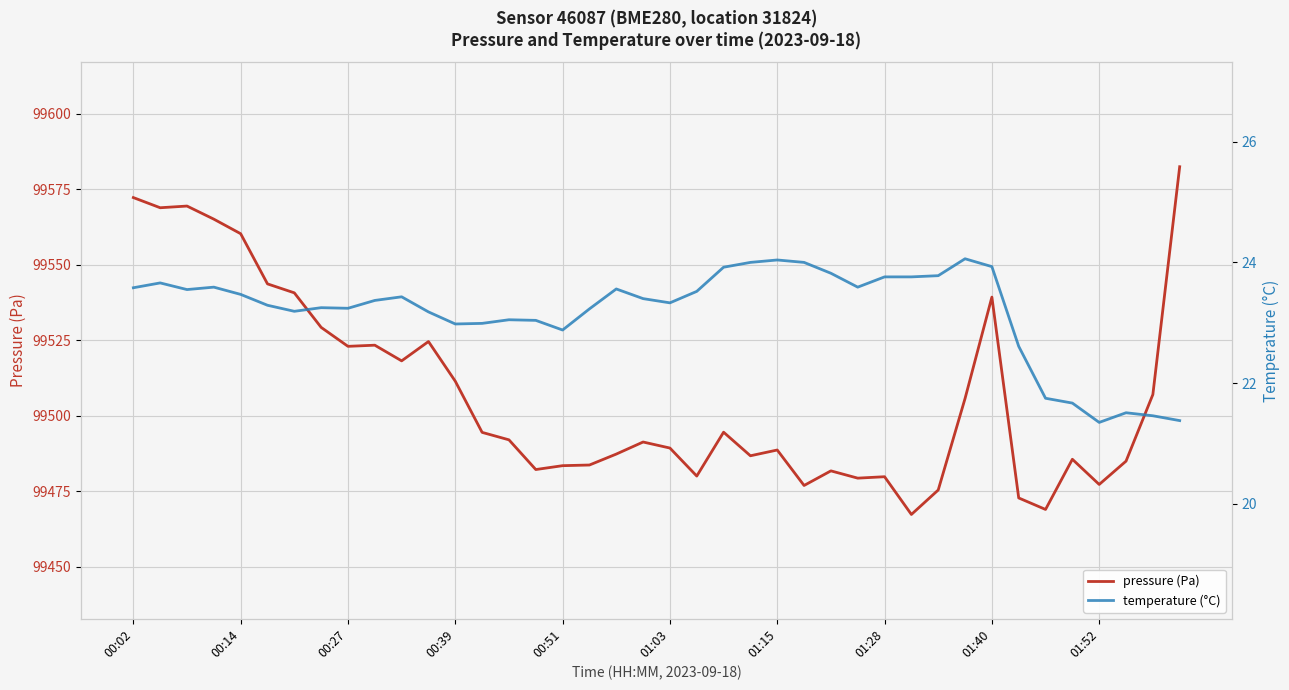

The temperature (°C) series shows 33.5 at 22. True or false?

False